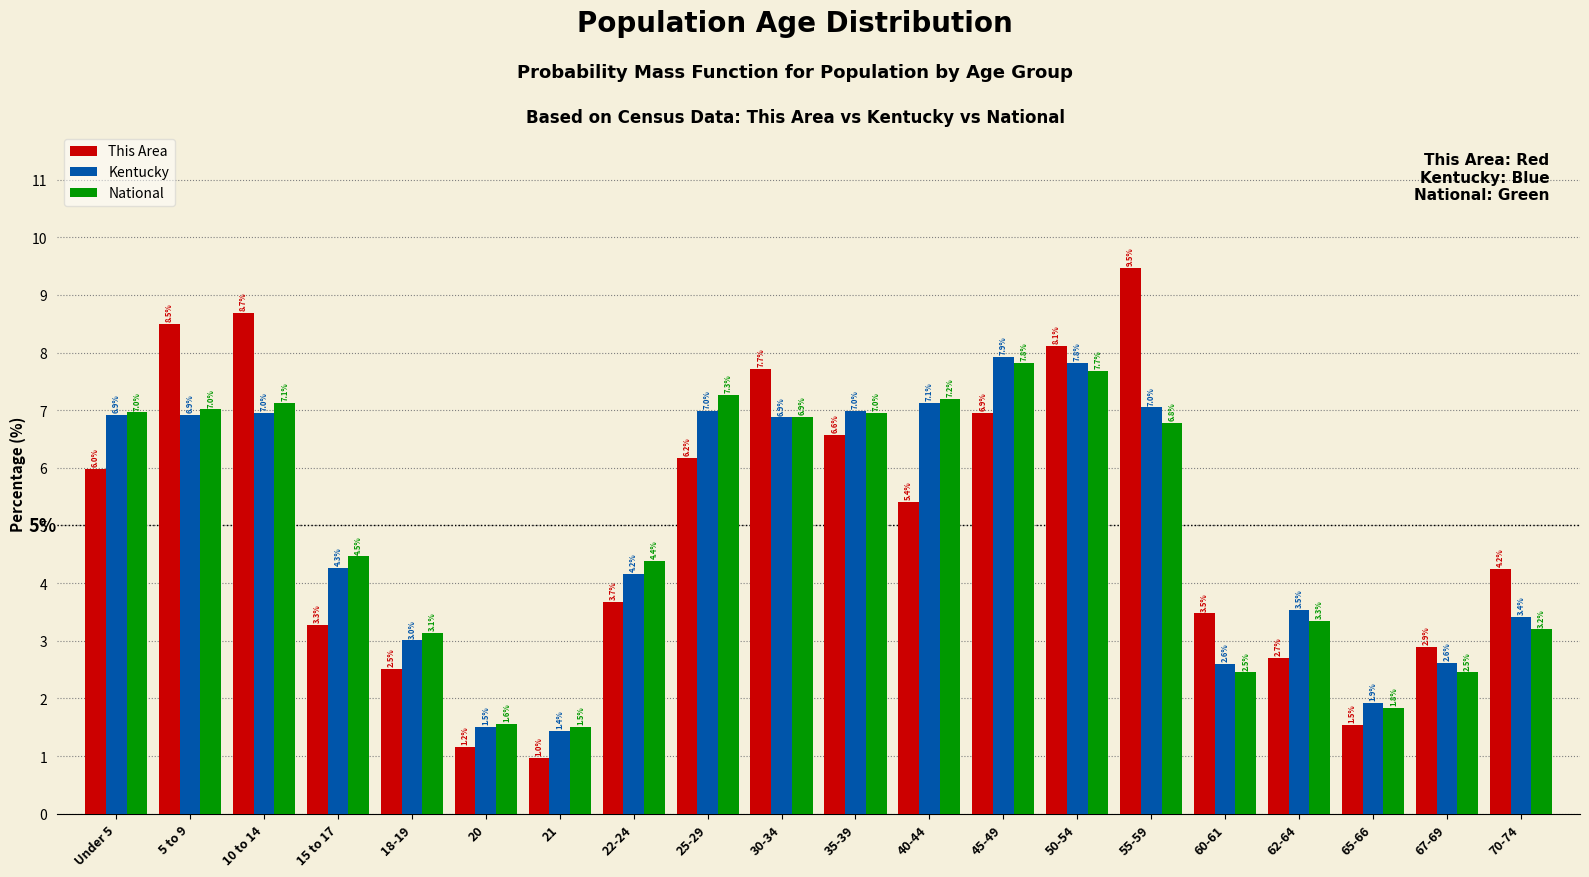

Reading right to left, extract all data points from this chart.

This Area: 70-74=4.2	67-69=2.9	65-66=1.5	62-64=2.7	60-61=3.5	55-59=9.5	50-54=8.1	45-49=6.9	40-44=5.4	35-39=6.6	30-34=7.7	25-29=6.2	22-24=3.7	21=1.0	20=1.2	18-19=2.5	15 to 17=3.3	10 to 14=8.7	5 to 9=8.5	Under 5=6.0
Kentucky: 70-74=3.4	67-69=2.6	65-66=1.9	62-64=3.5	60-61=2.6	55-59=7.0	50-54=7.8	45-49=7.9	40-44=7.1	35-39=7.0	30-34=6.9	25-29=7.0	22-24=4.2	21=1.4	20=1.5	18-19=3.0	15 to 17=4.3	10 to 14=7.0	5 to 9=6.9	Under 5=6.9
National: 70-74=3.2	67-69=2.5	65-66=1.8	62-64=3.3	60-61=2.5	55-59=6.8	50-54=7.7	45-49=7.8	40-44=7.2	35-39=7.0	30-34=6.9	25-29=7.3	22-24=4.4	21=1.5	20=1.6	18-19=3.1	15 to 17=4.5	10 to 14=7.1	5 to 9=7.0	Under 5=7.0